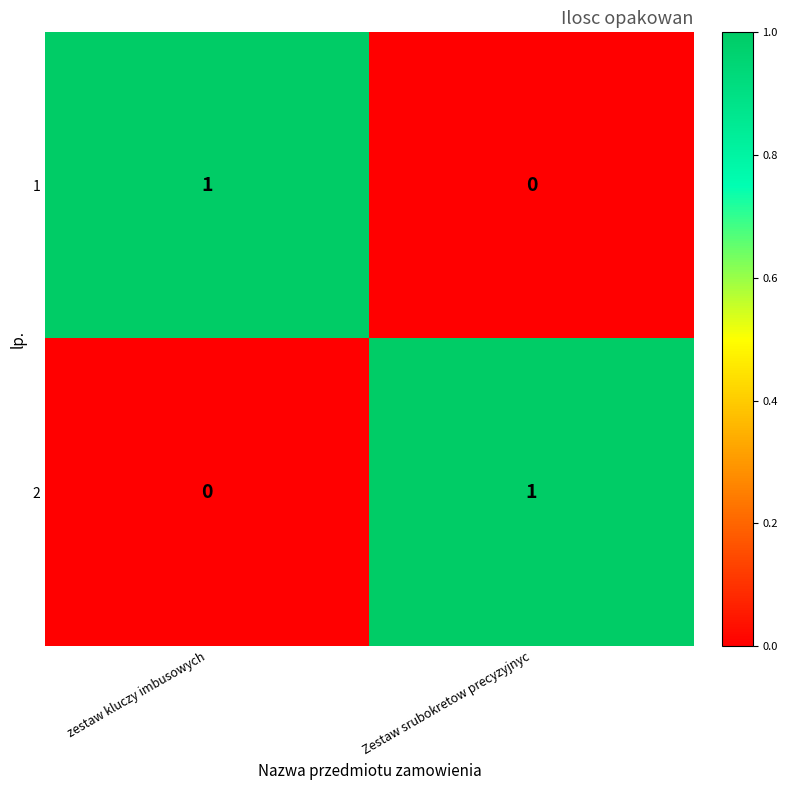

Which category has the highest value in the 2 series?

Zestaw srubokretow precyzyjnyc